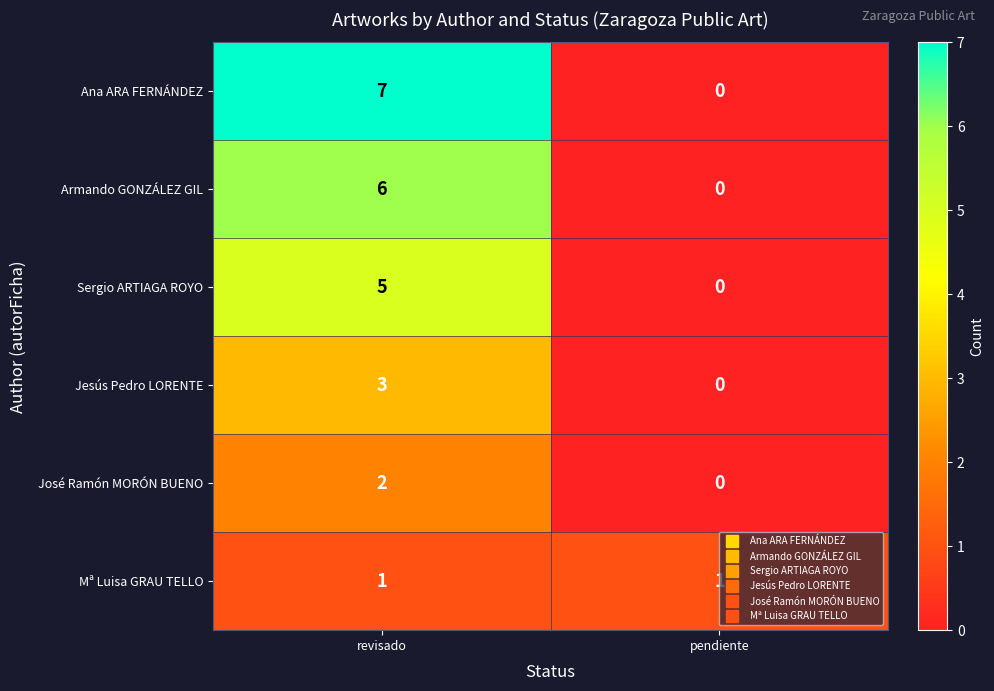

Rank the series by their maximum value, from lowest to highest.

Mª Luisa GRAU TELLO, José Ramón MORÓN BUENO, Jesús Pedro LORENTE, Sergio ARTIAGA ROYO, Armando GONZÁLEZ GIL, Ana ARA FERNÁNDEZ